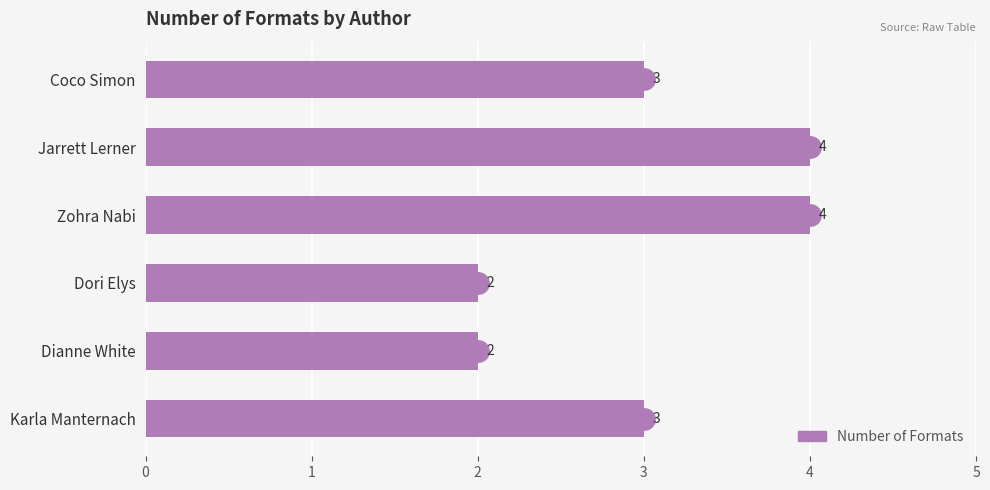

What is the label of the 5th bar from the bottom?

Jarrett Lerner